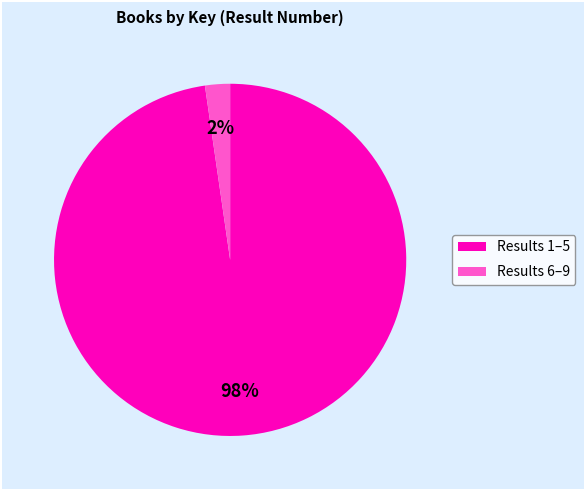

Is there any slice that represents more than half of the pie?

Yes